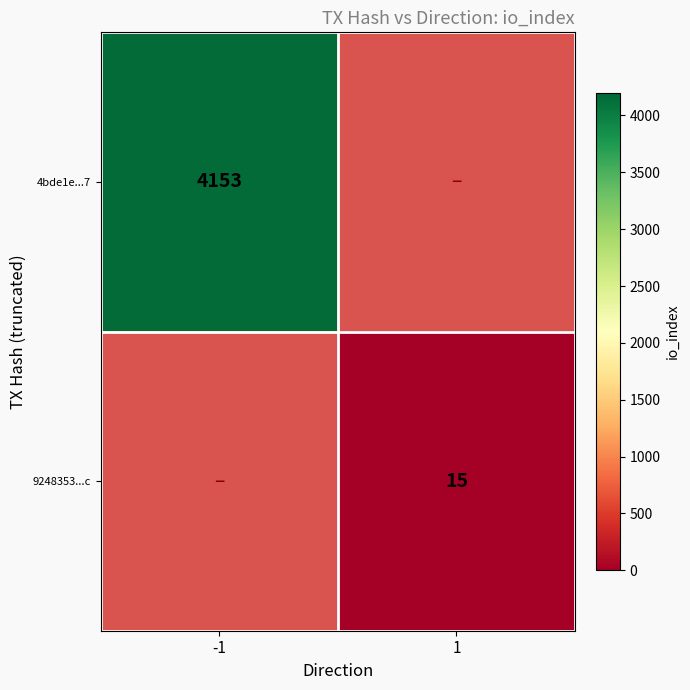

Is it true that 4bde1e...7 equals 5820 at -1?

False